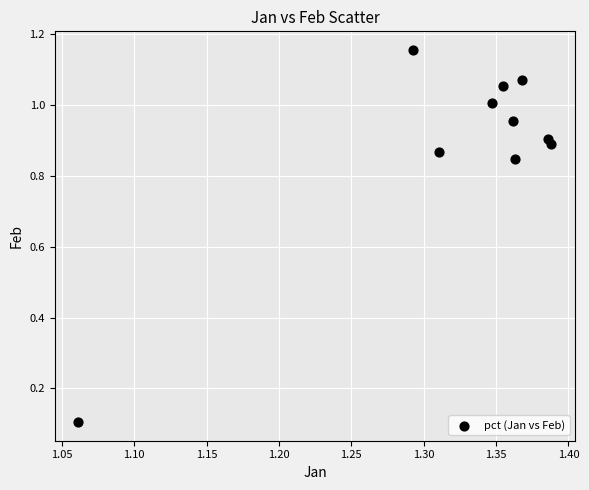

What is the range of X values (max minus min)?

0.3